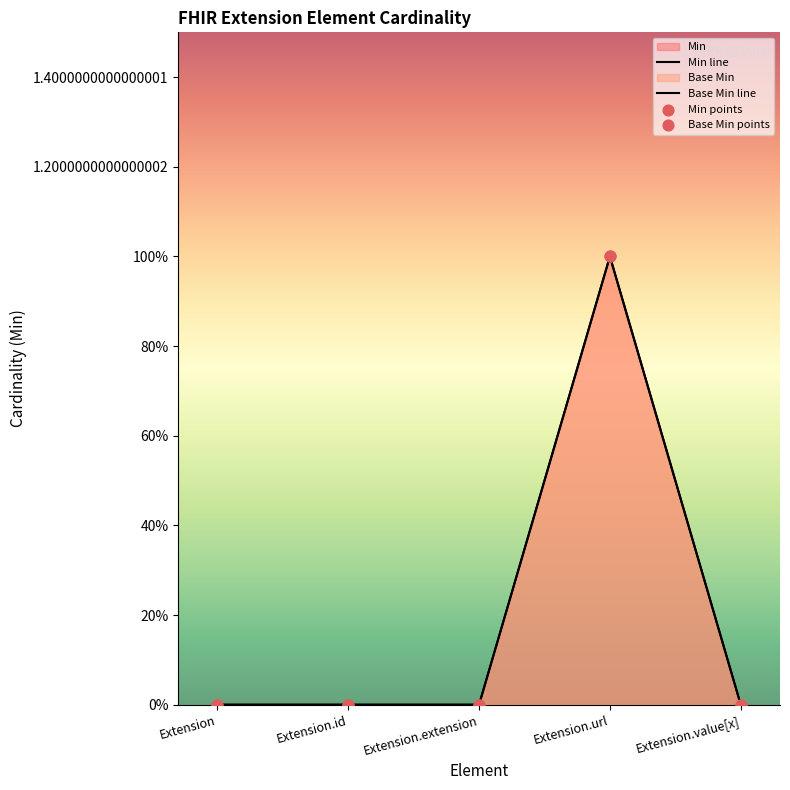

Which series contains the lowest Y value?

Min